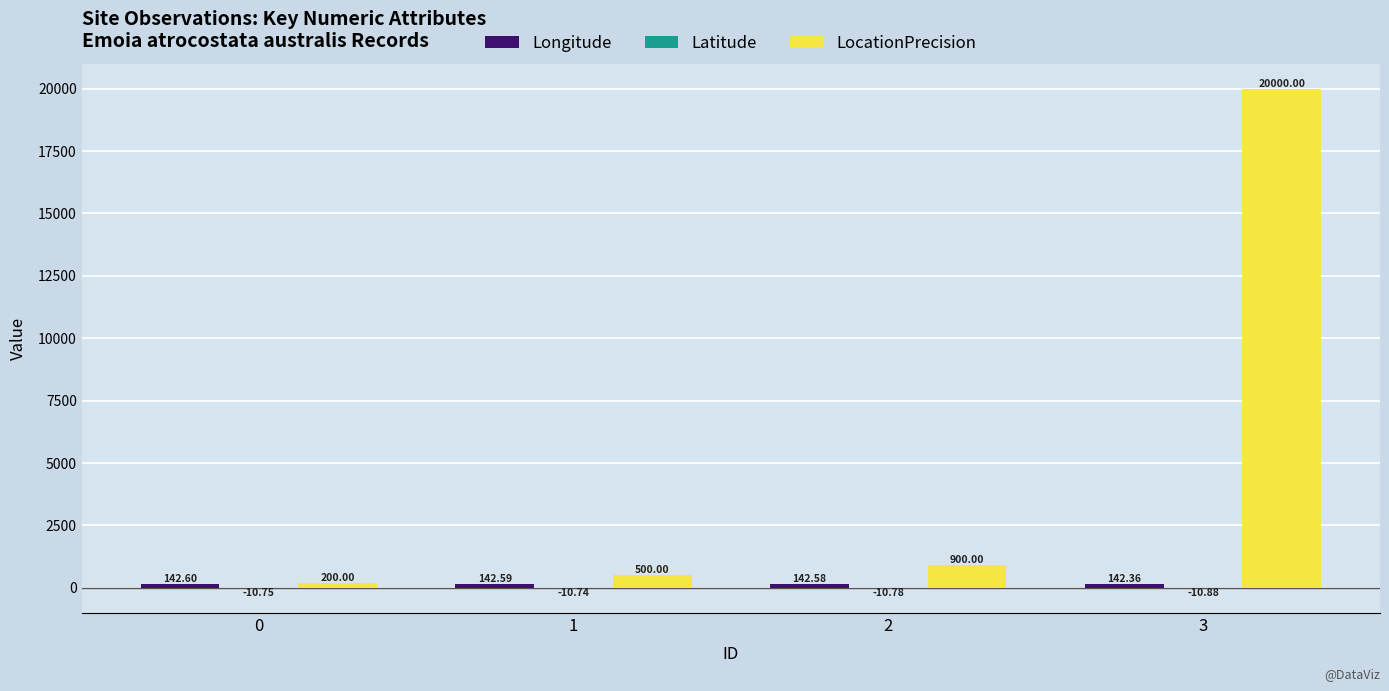

Which series changed the most between 2 and 3?

LocationPrecision